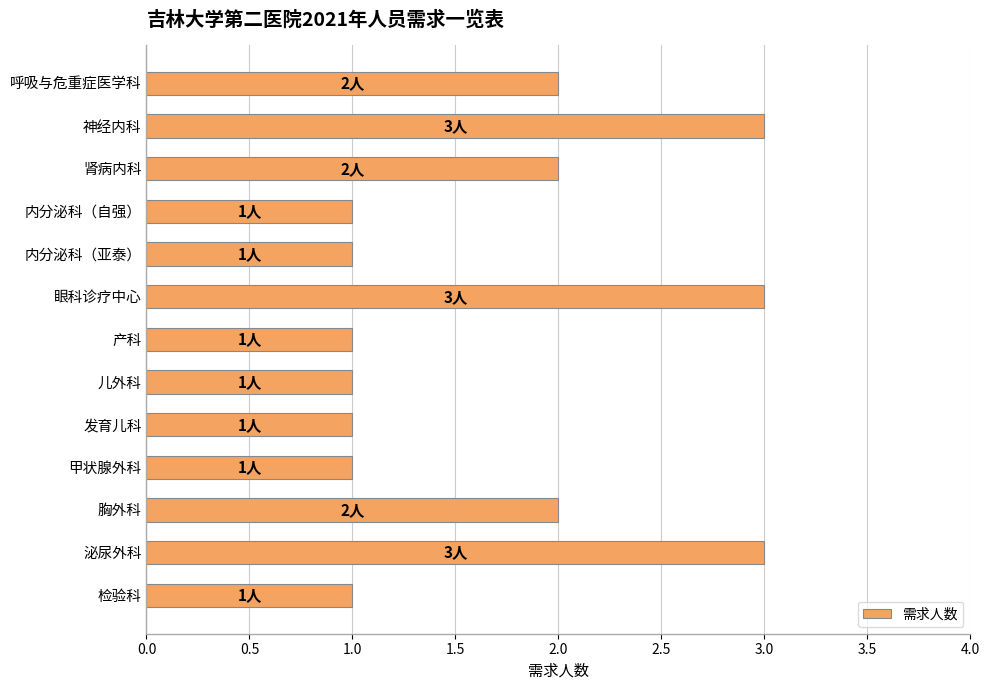

What is the label of the 7th bar from the bottom?

产科